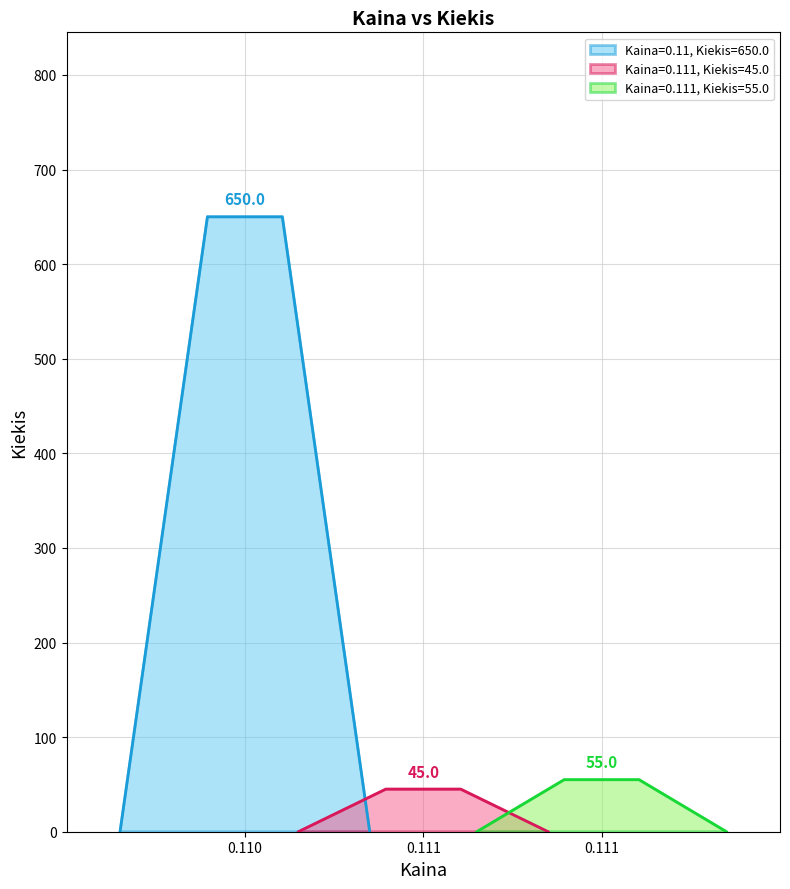

What is the difference between the maximum and minimum values?

605